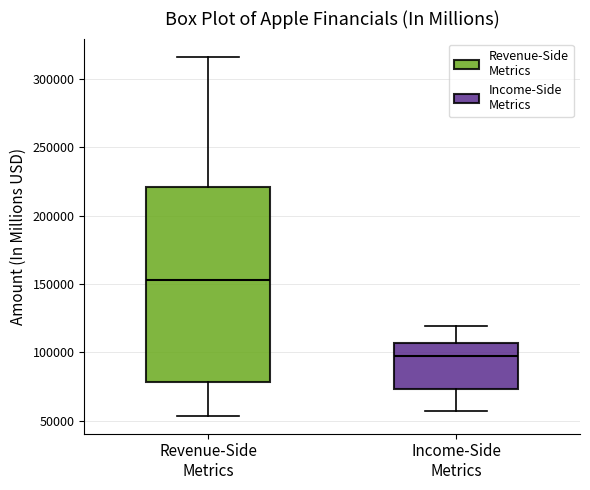

Which box's median line is the highest?

Revenue-Side Metrics